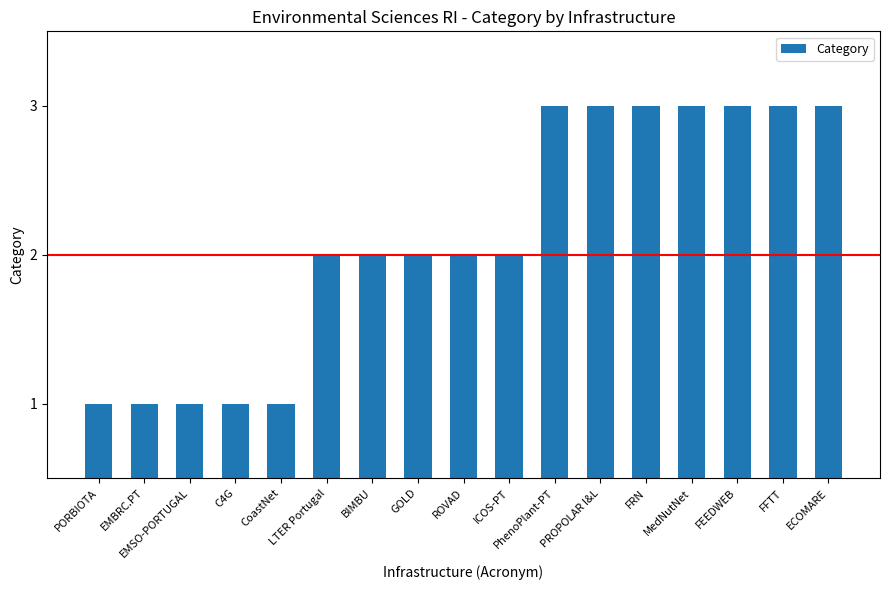

Is it true that the value at ICOS-PT is 2?

True